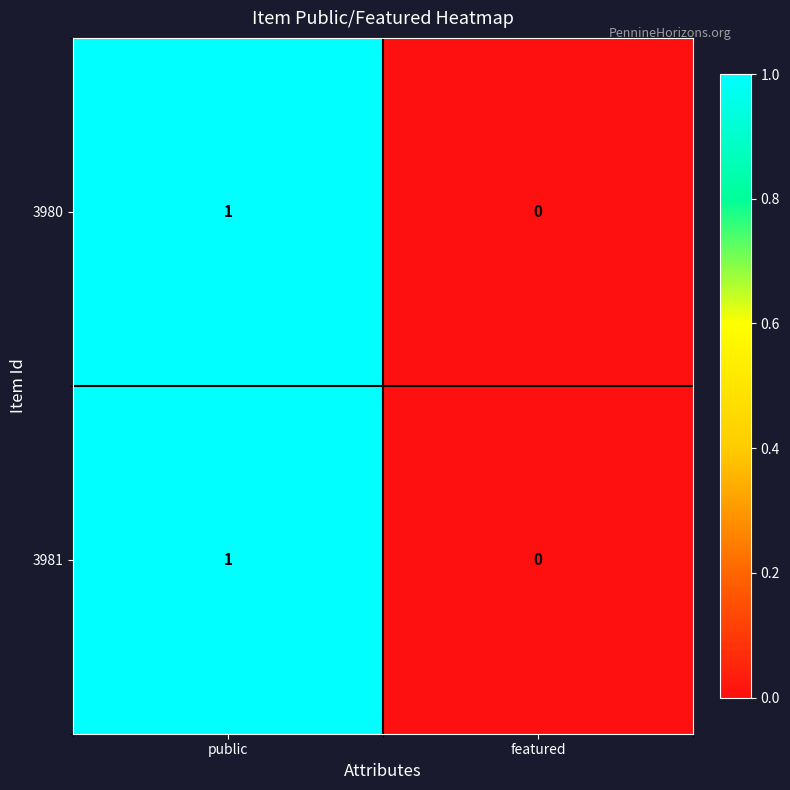

Where is 3981 nearest to the value 0?

featured